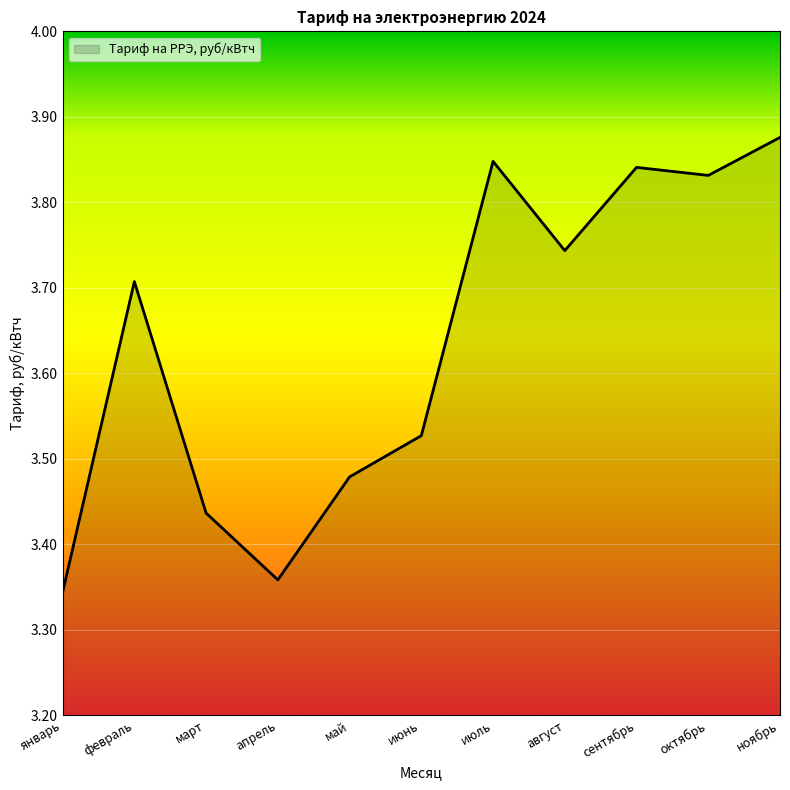

At which category does the chart reach its peak across all series?

ноябрь